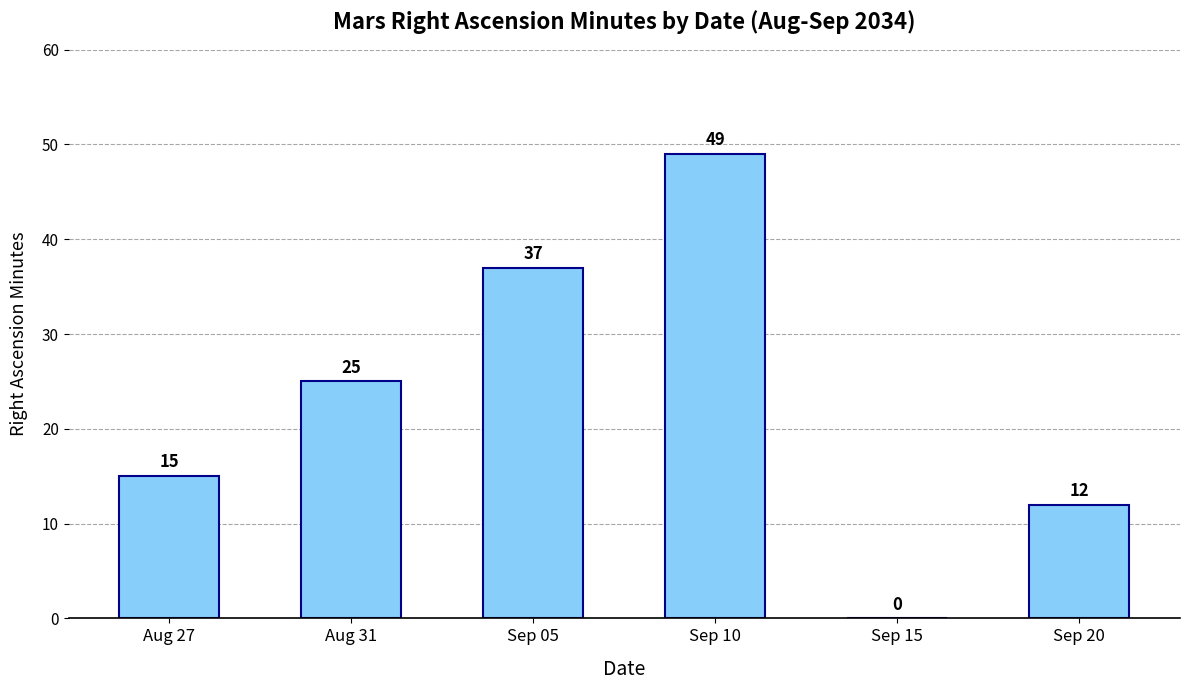

Between Sep 15 and Aug 31, which is larger?

Aug 31